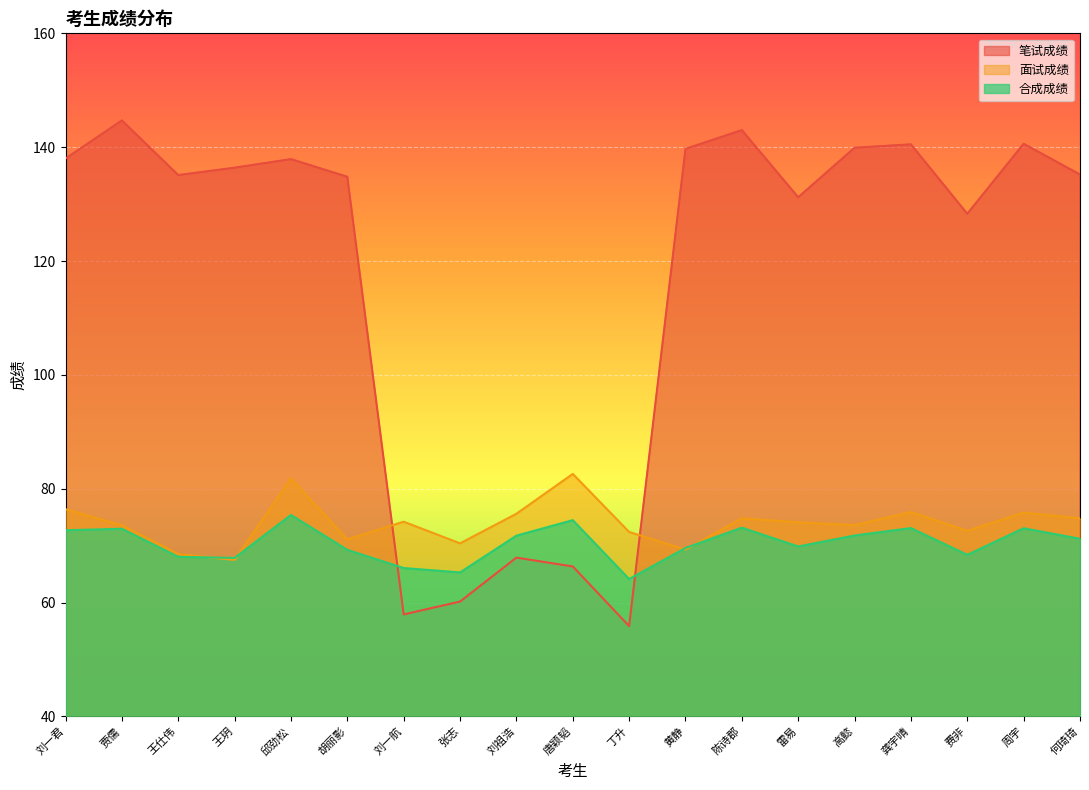

The 合成成绩 series shows 71.8 at 刘祖浩. True or false?

True